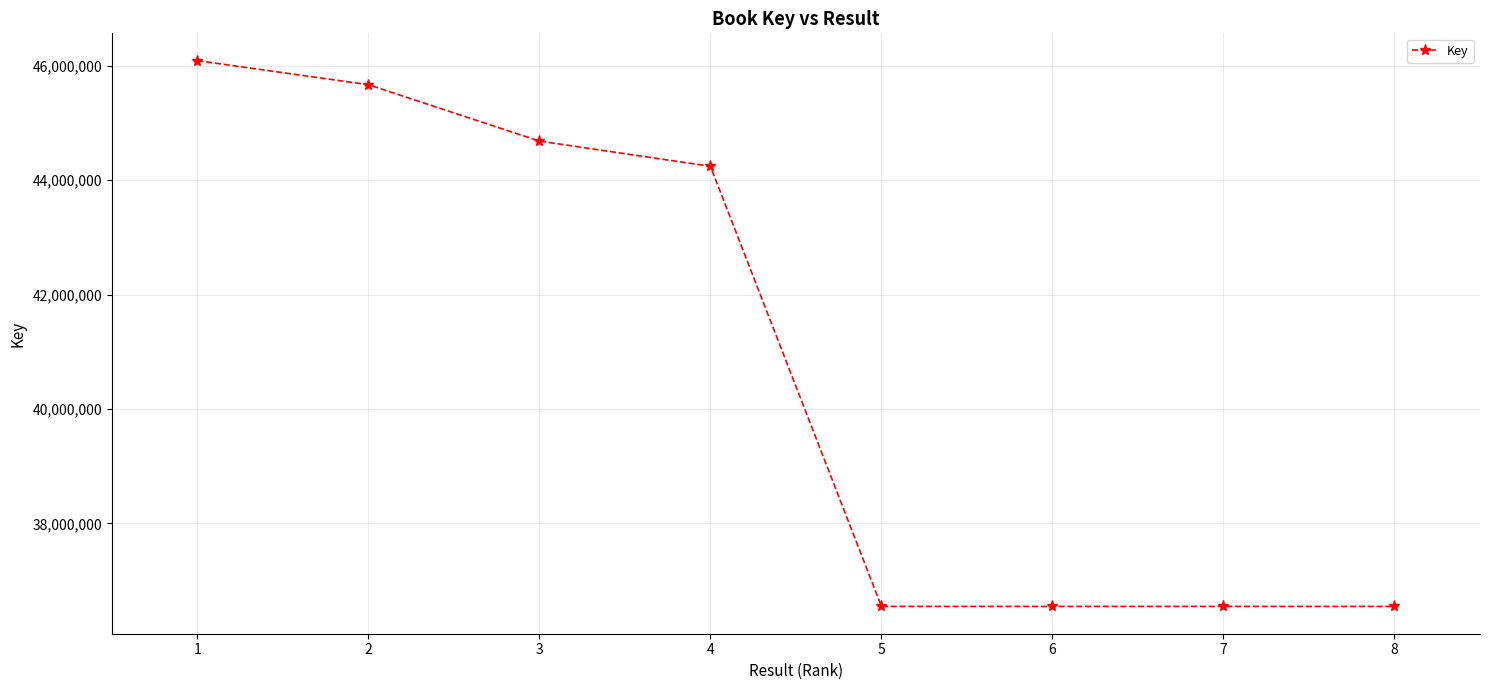

What is the minimum value shown in the chart?

36550752